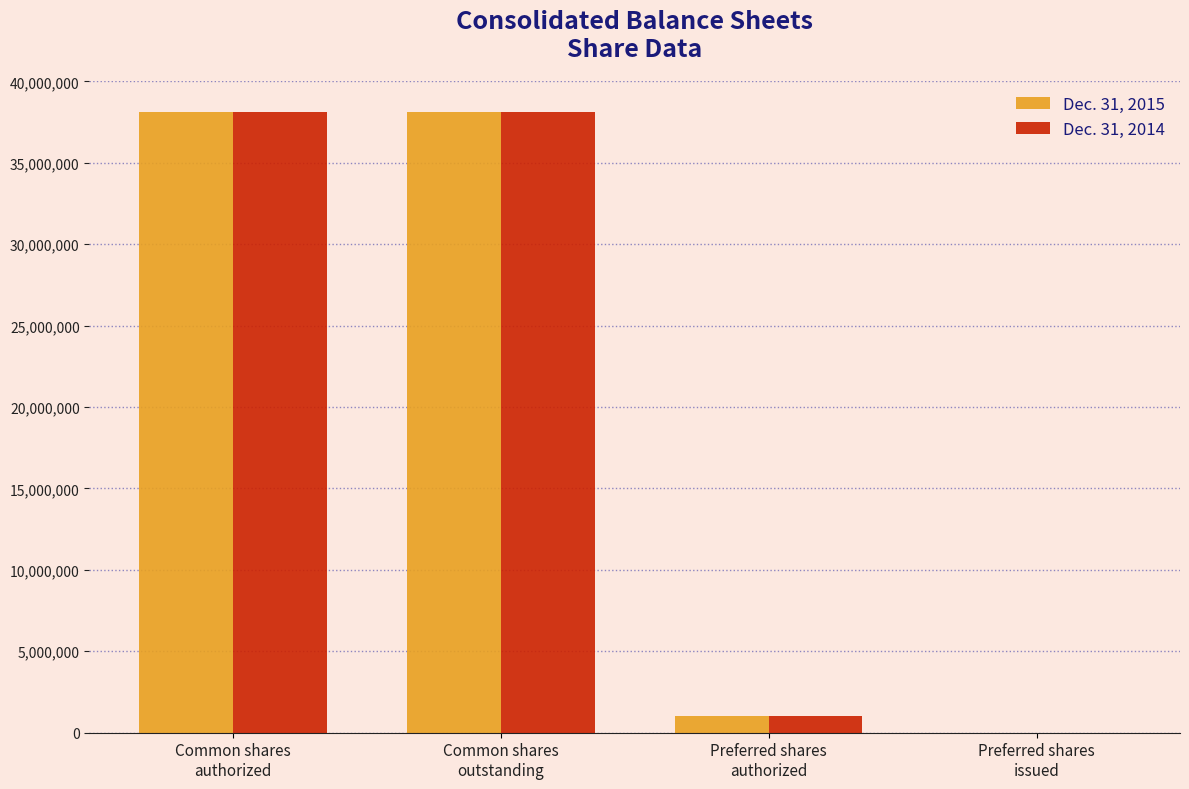

What is the greatest value displayed?

38130862